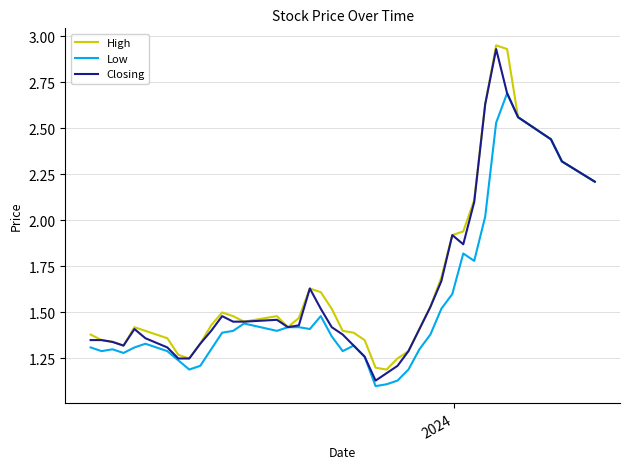

What is the highest value of the Low series?

2.7